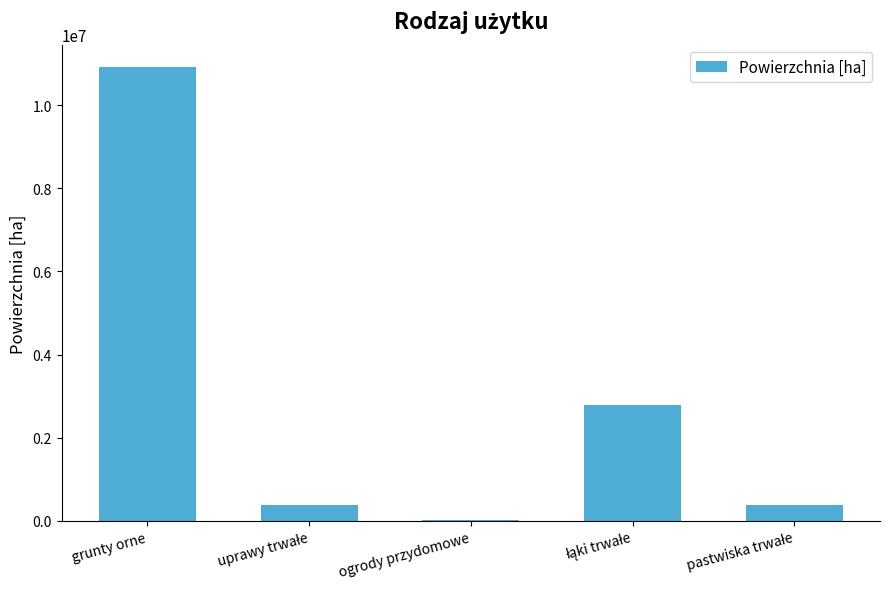

How many series are shown in this chart?

1